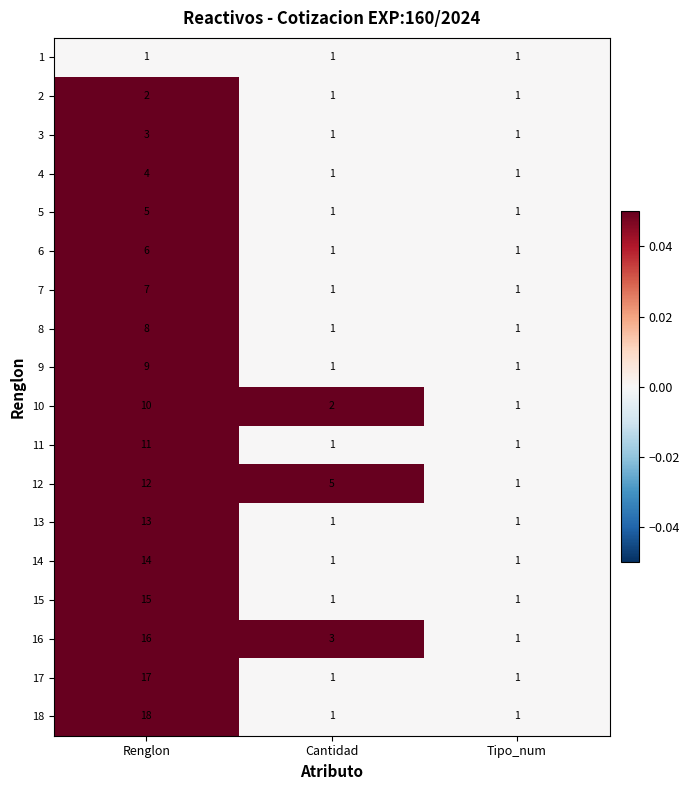

What is the approximate value of 17 at Renglon?

17